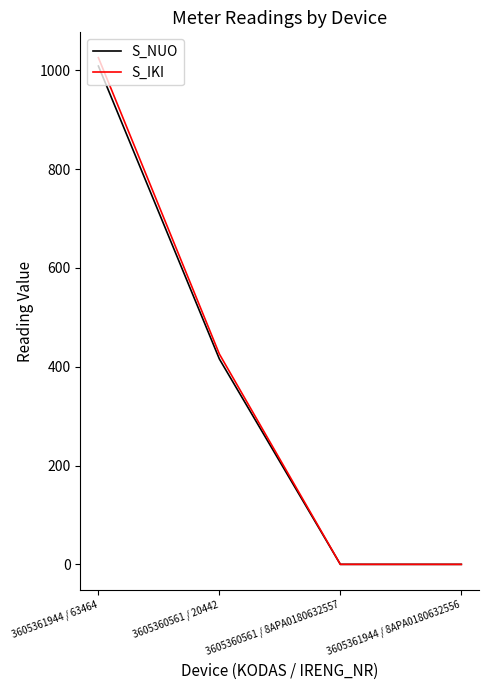

The S_NUO series shows 0.1 at 3605360561 / 8APA0180632557. True or false?

True